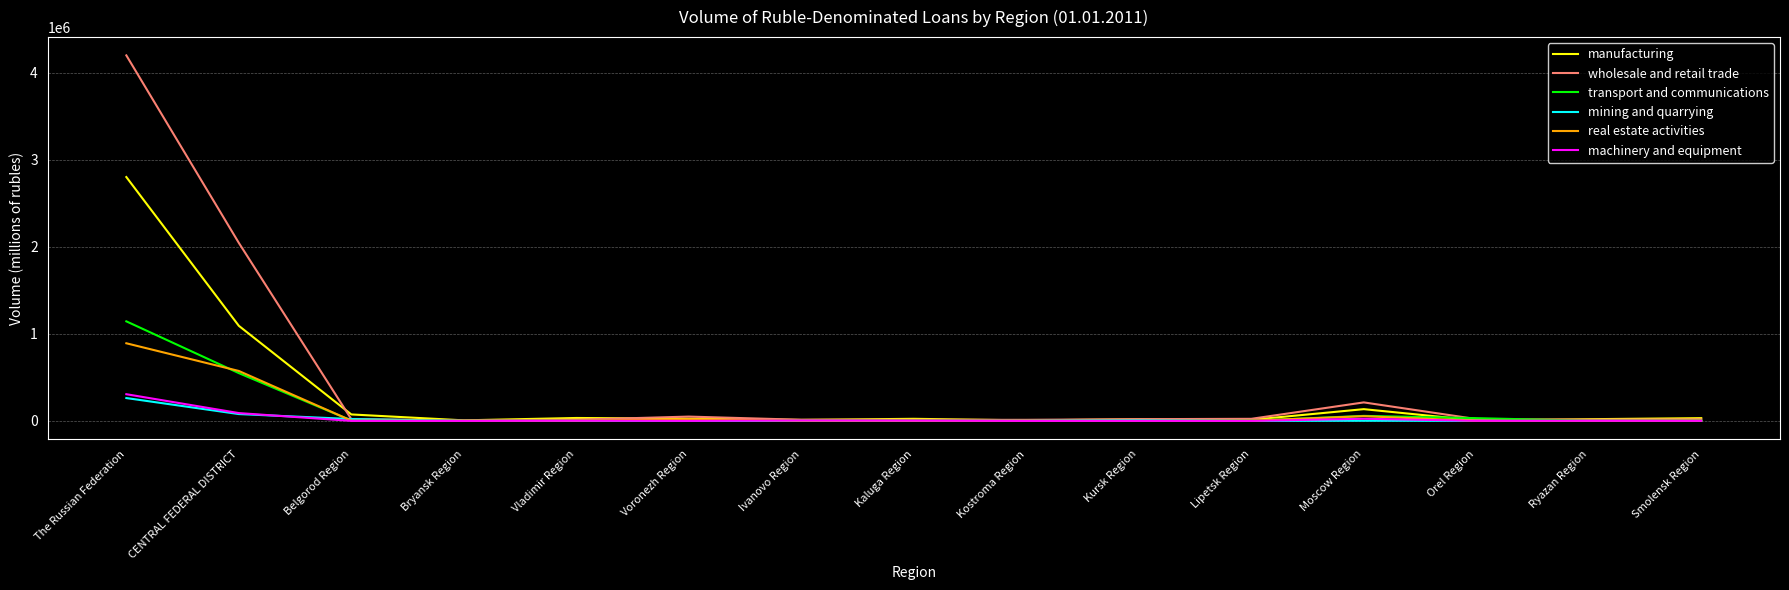

Which series has the widest spread of values?

wholesale and retail trade